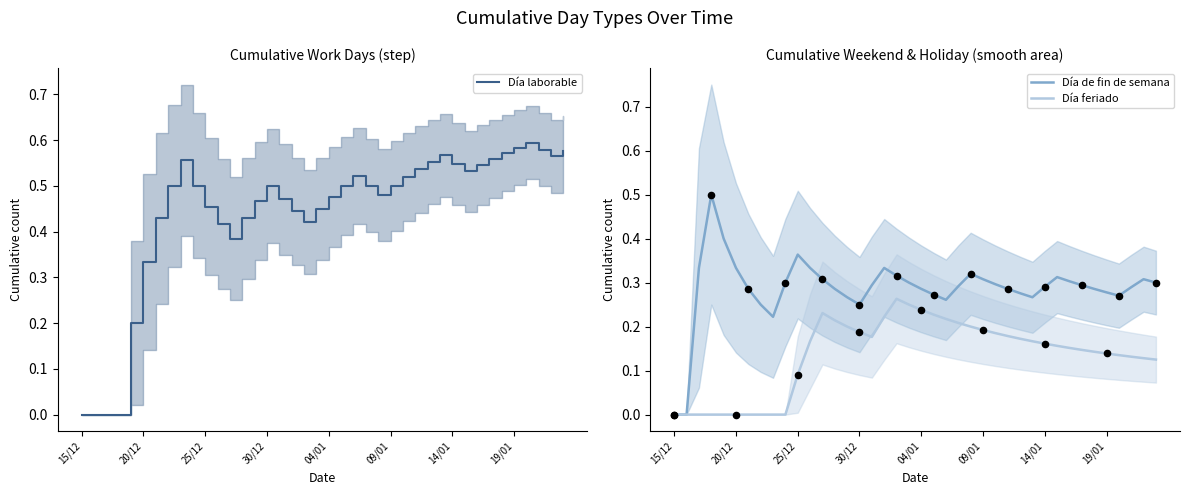

What are all the series names shown in the legend?

Día laborable, Día de fin de semana, Día feriado